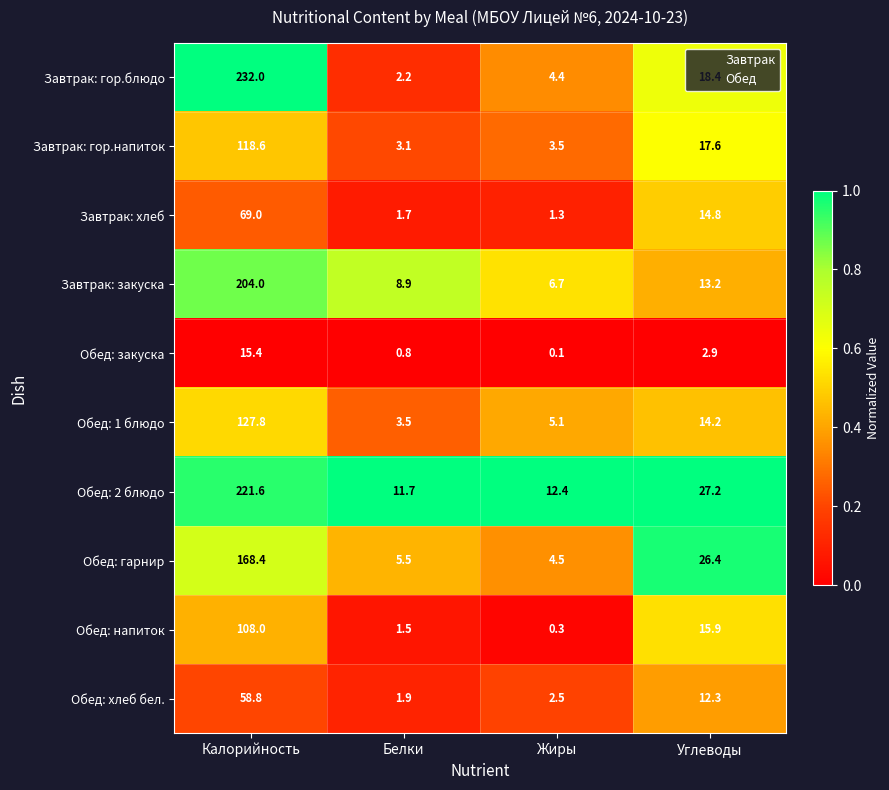

At how many categories does at least one series exceed 0?

4